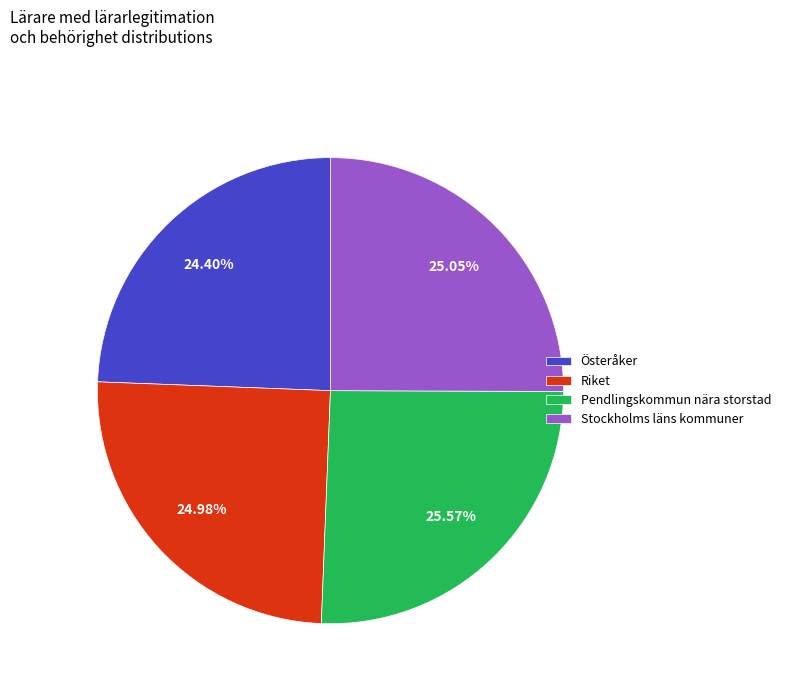

Which category has the smallest portion of the pie?

Österåker